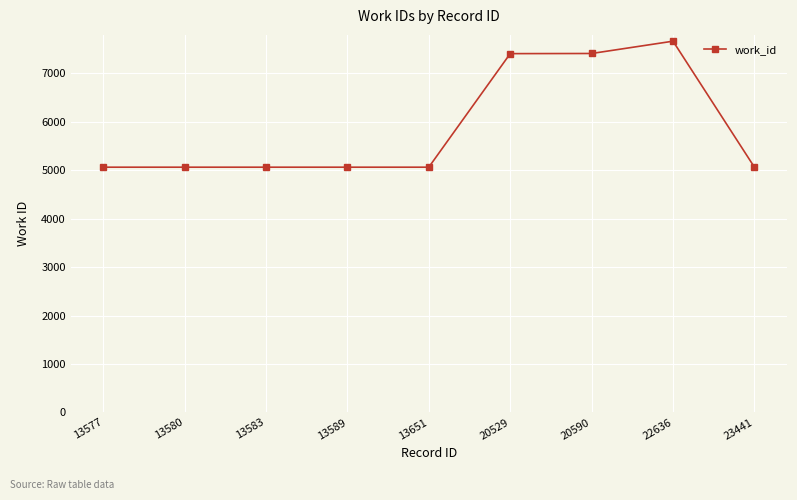

Is this an area chart (filled region under the line)?

No